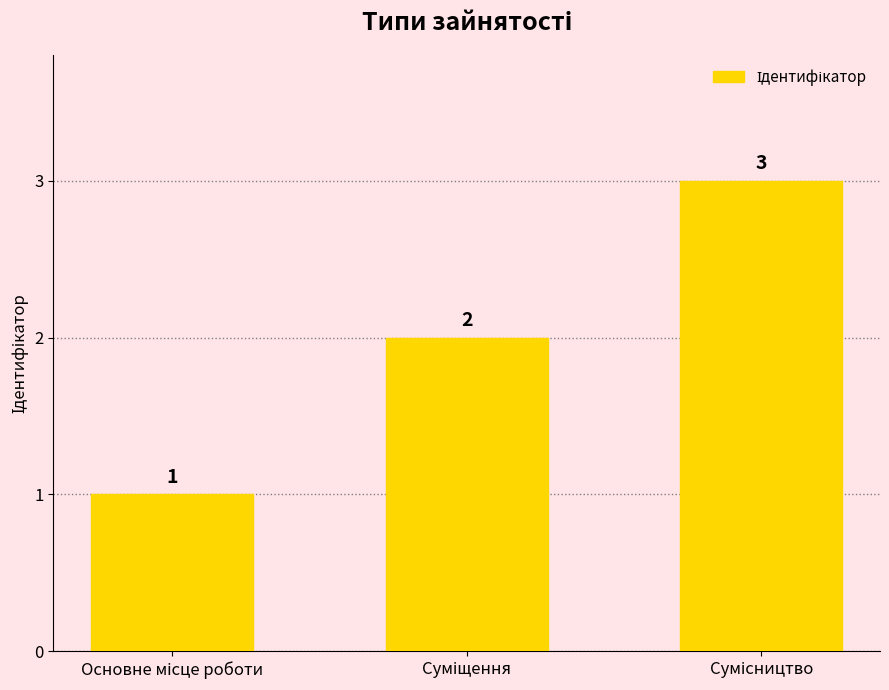

What is the value of the 2nd bar from the left?

2